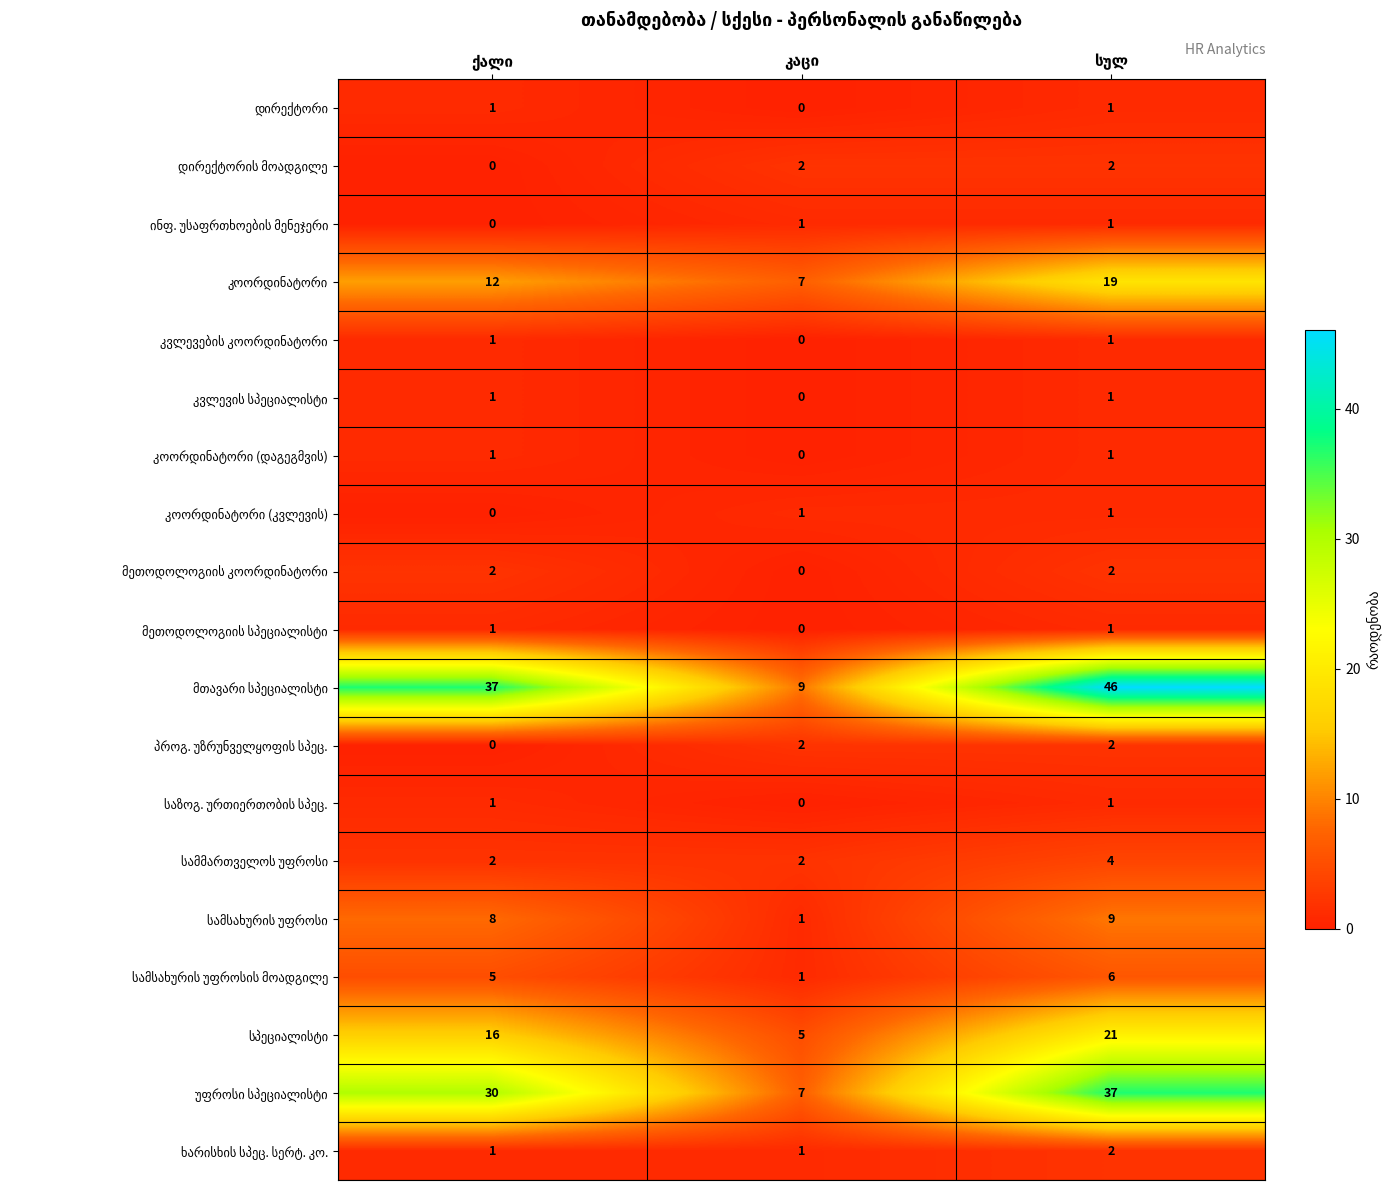

What is the greatest value displayed?

46